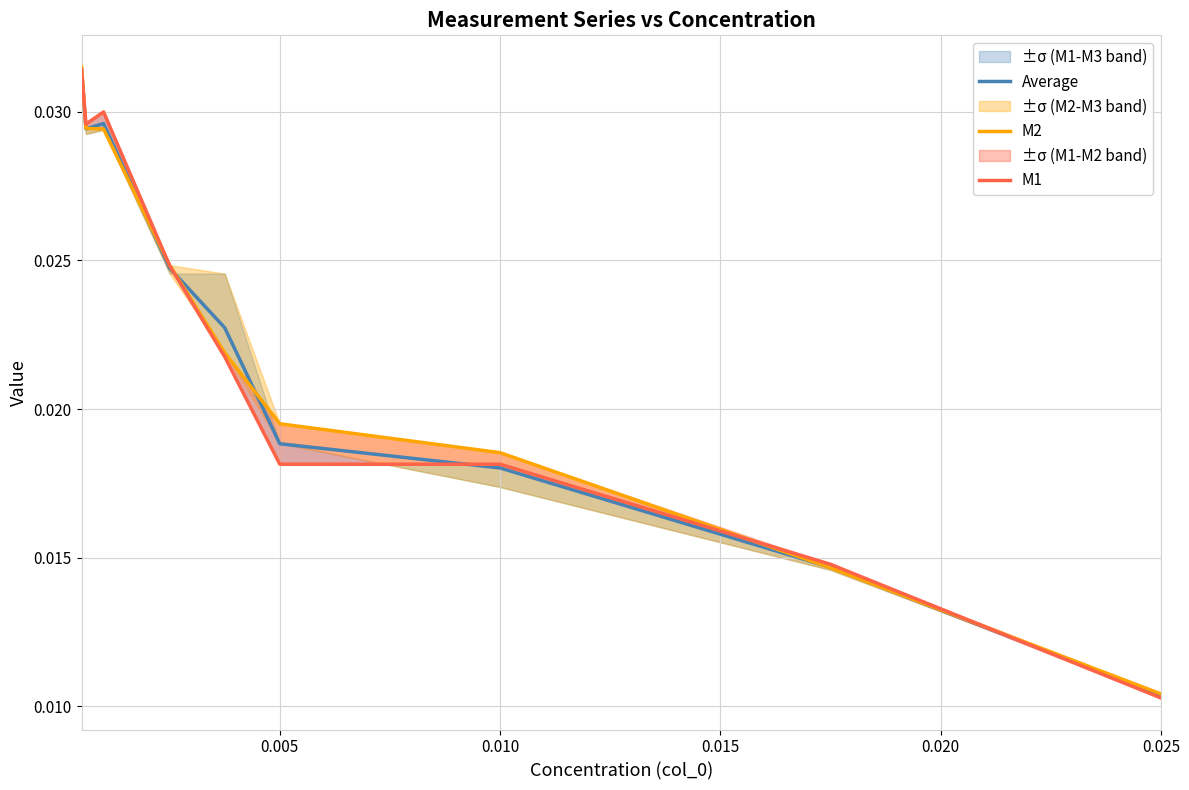

How many Average values are between 0 and 1?

9